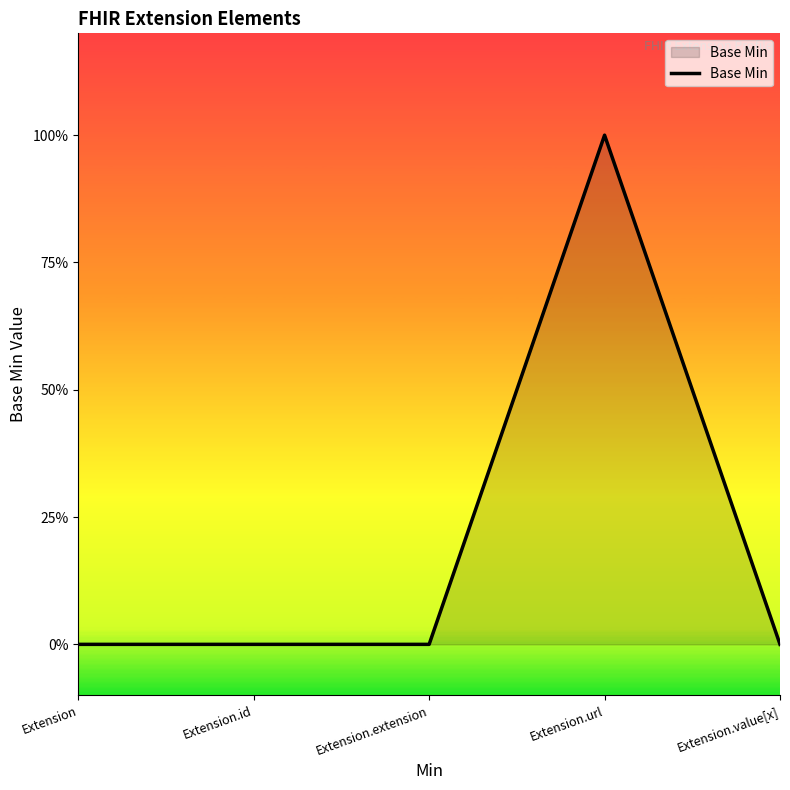

True or false: the data shows 1 at Extension.url.

True